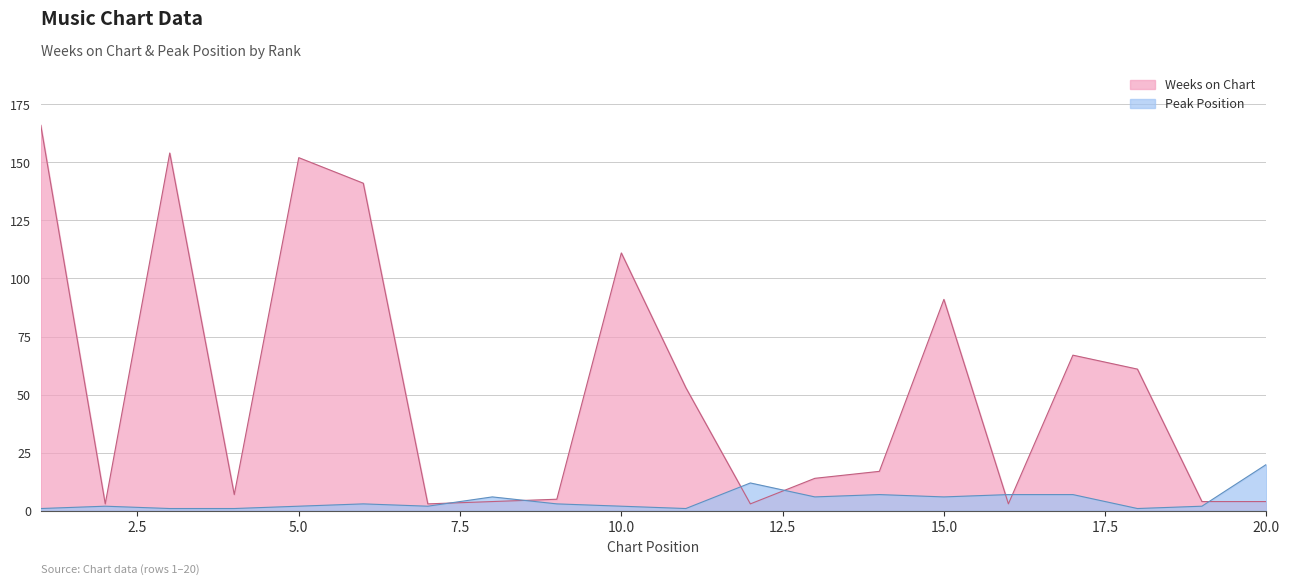

Where do Weeks on Chart and Peak Position first cross each other?

7 and 8